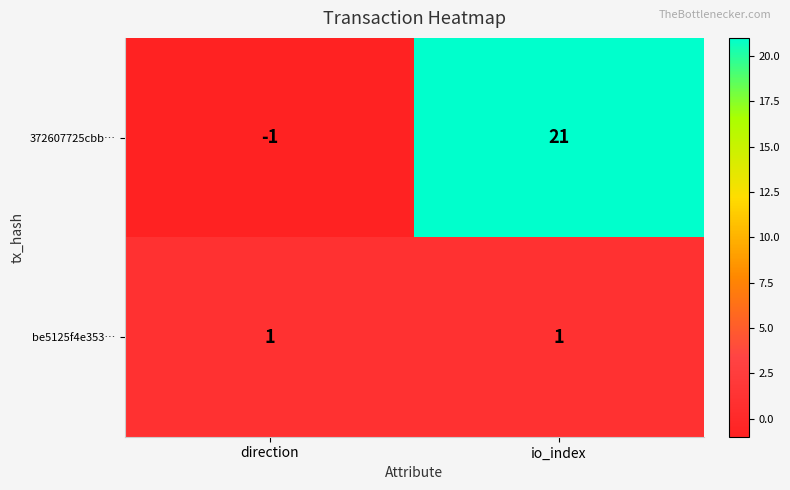

The be5125f4e353… series shows 1 at direction. True or false?

True